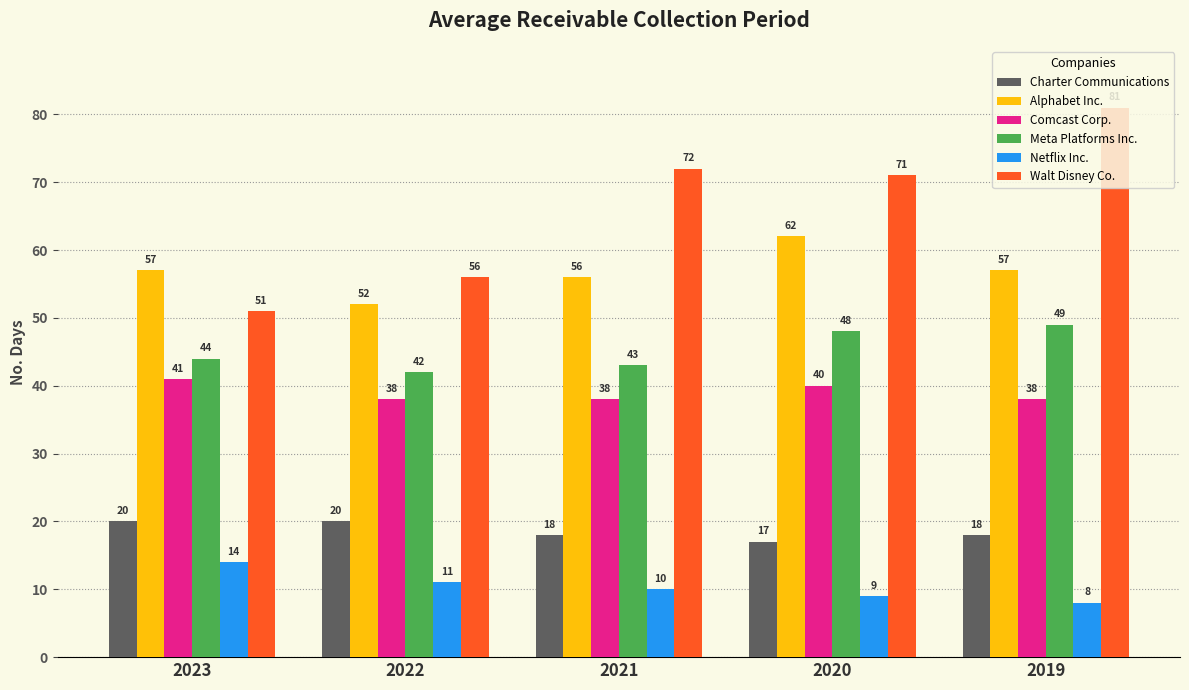

What value does the Comcast Corp. series have at 2021?

38